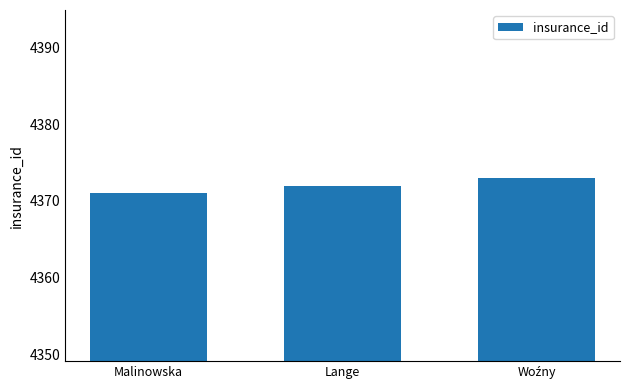

What is the label of the 1st bar from the left?

Malinowska